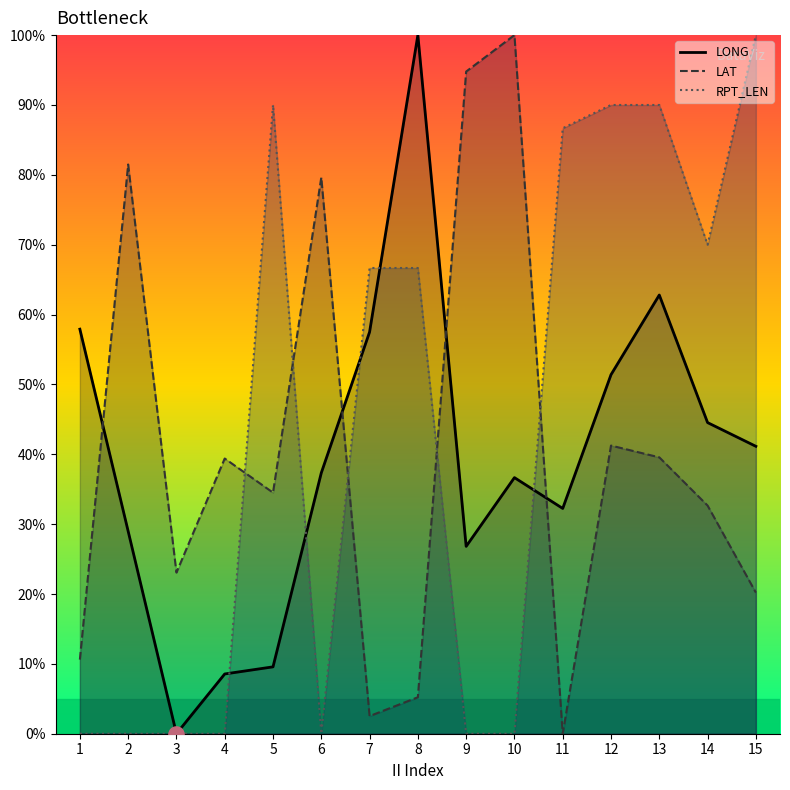

What are all the series names shown in the legend?

LONG, LAT, RPT_LEN